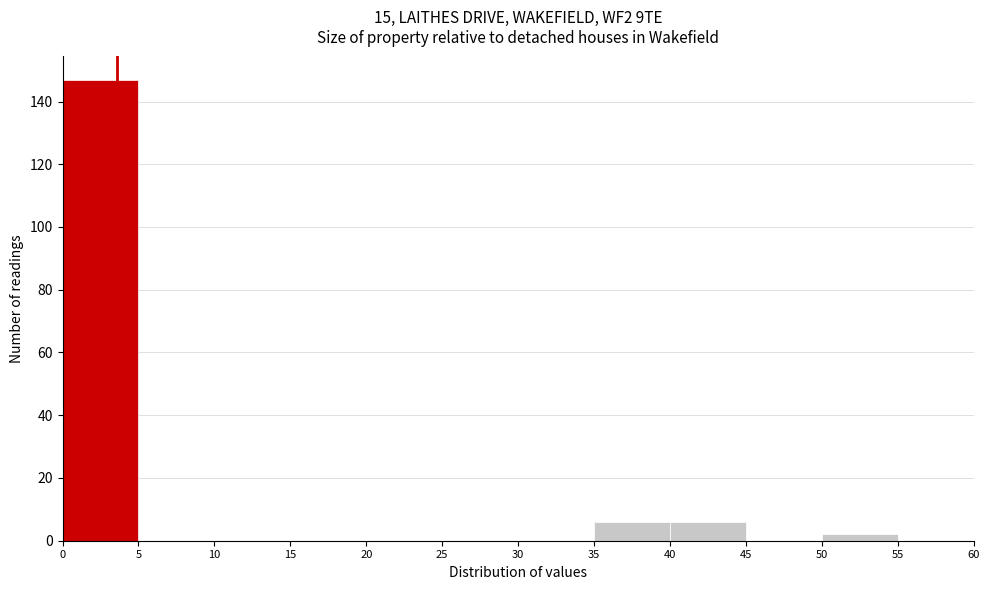

Reading left to right, list every bar in this chart as the range it spans on the x-axis followed by its height. The values are not printed on the chart, so give them approximately, as read against the axis.

0 to 5: 148
5 to 10: 0
10 to 15: 0
15 to 20: 0
20 to 25: 0
25 to 30: 0
30 to 35: 0
35 to 40: 6
40 to 45: 6
45 to 50: 0
50 to 55: 2